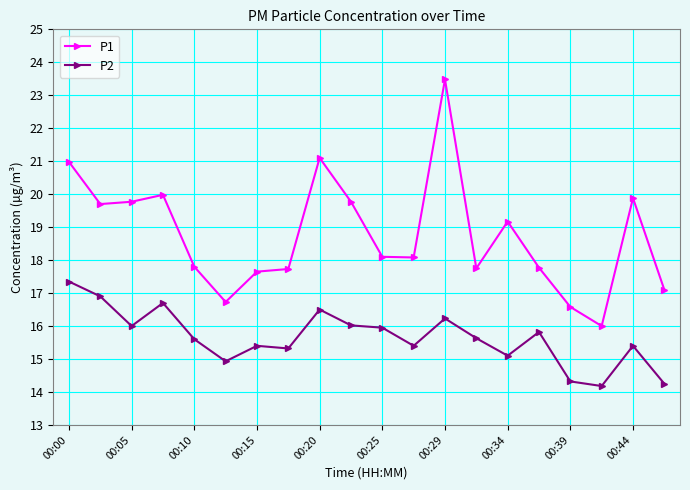

What is the value of the P2 point at the 14th from the left?

15.6